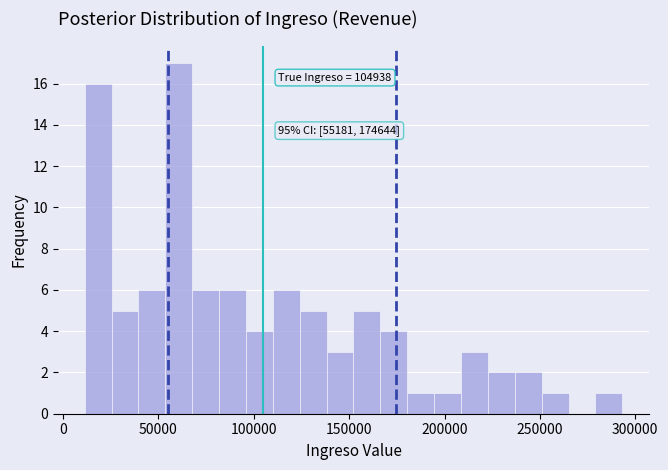

Around what value on the x-axis is the tallest bar? Give the approximate position of its centre, as read against the axis.

60000